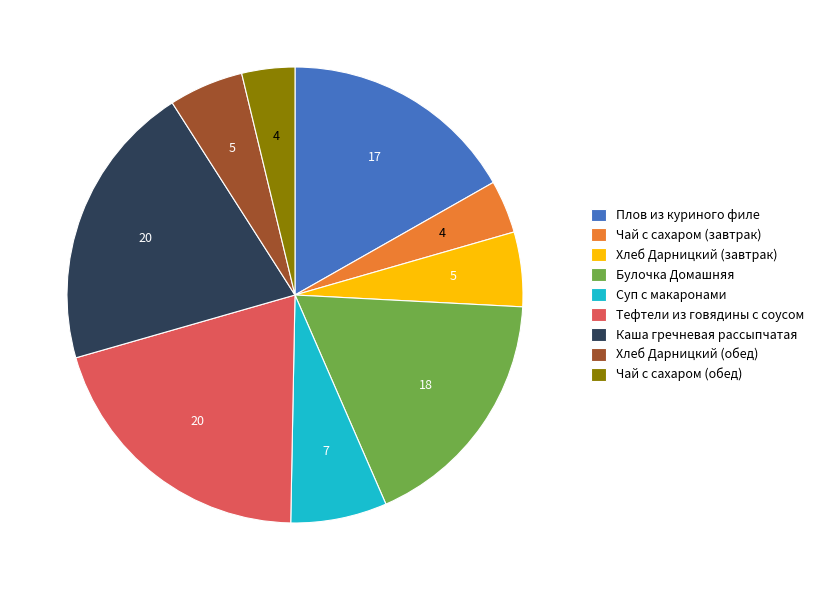

What is the ratio of the value at Булочка Домашняя to the value at Тефтели из говядины с соусом?

0.9